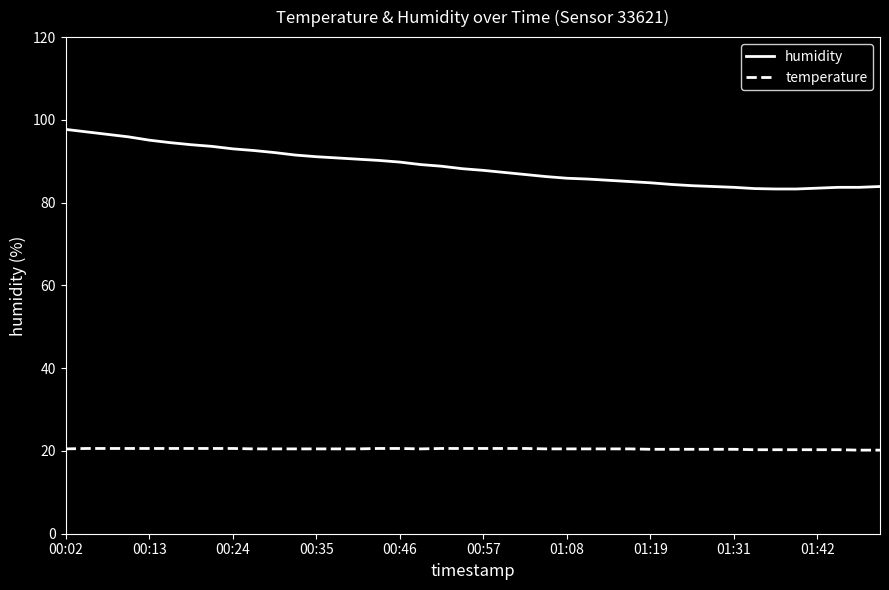

Which series has the widest spread of values?

humidity